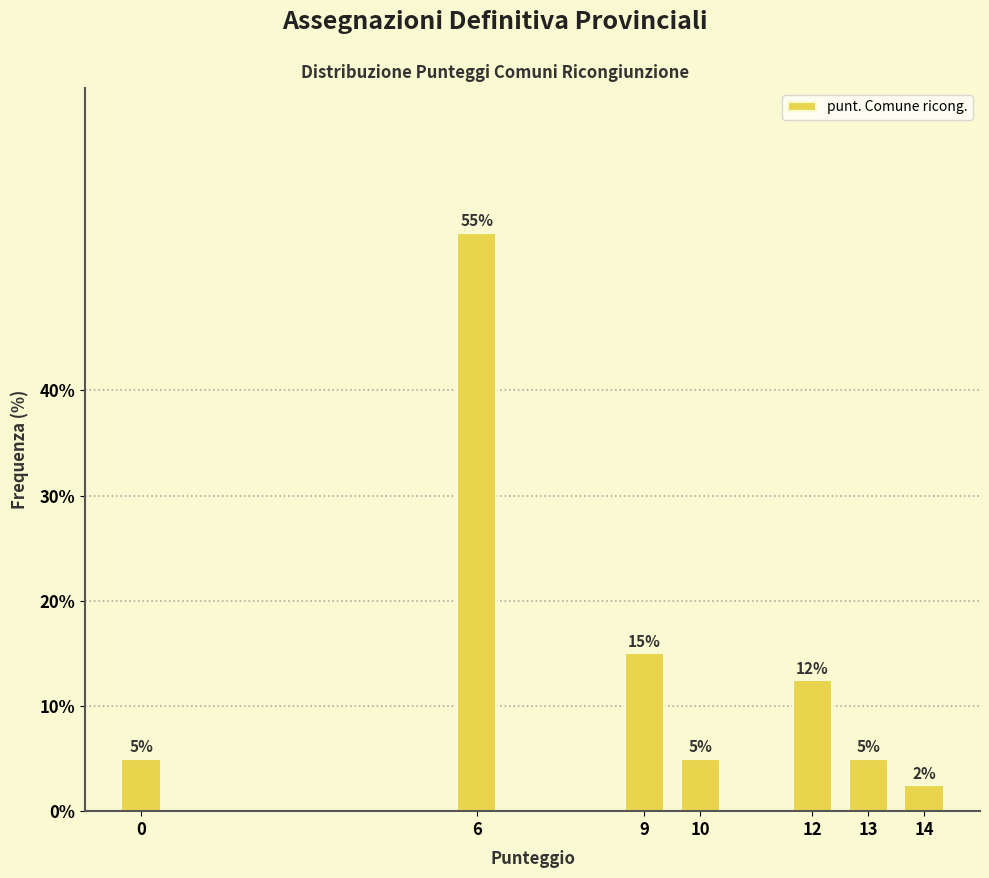

What is the value of the 4th bar from the left?

5.0